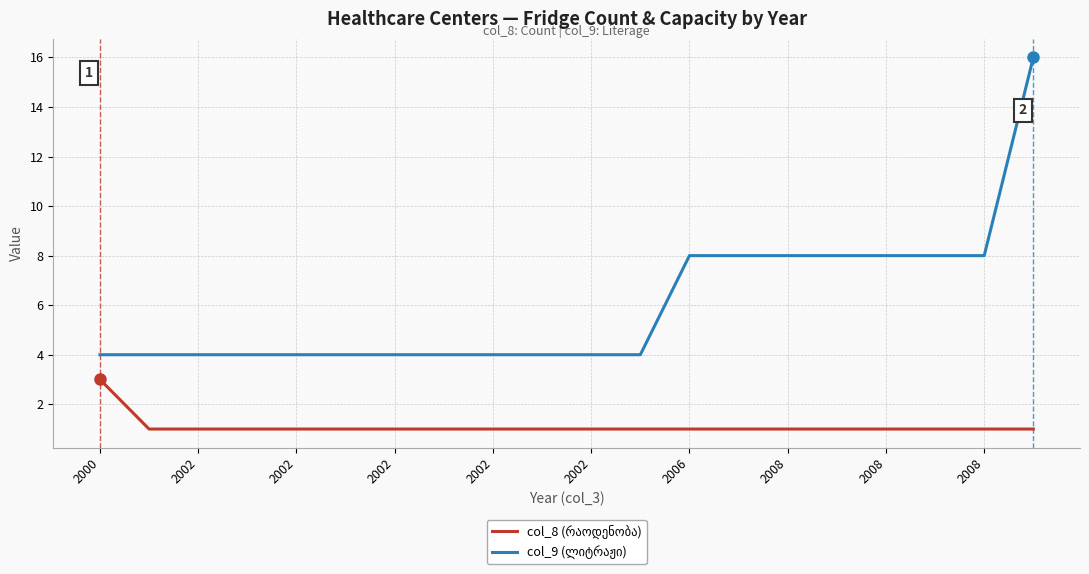

What is the greatest value displayed?

16